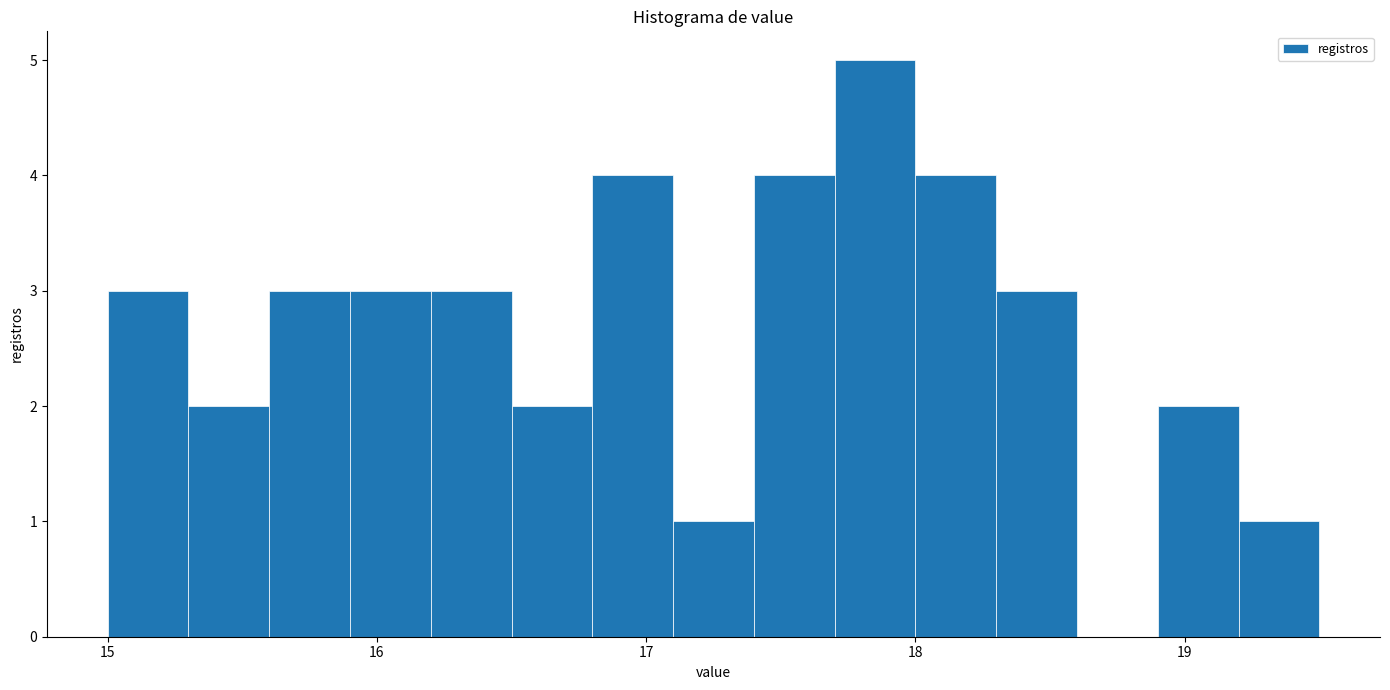

Around what value on the x-axis is the tallest bar? Give the approximate position of its centre, as read against the axis.

17.9